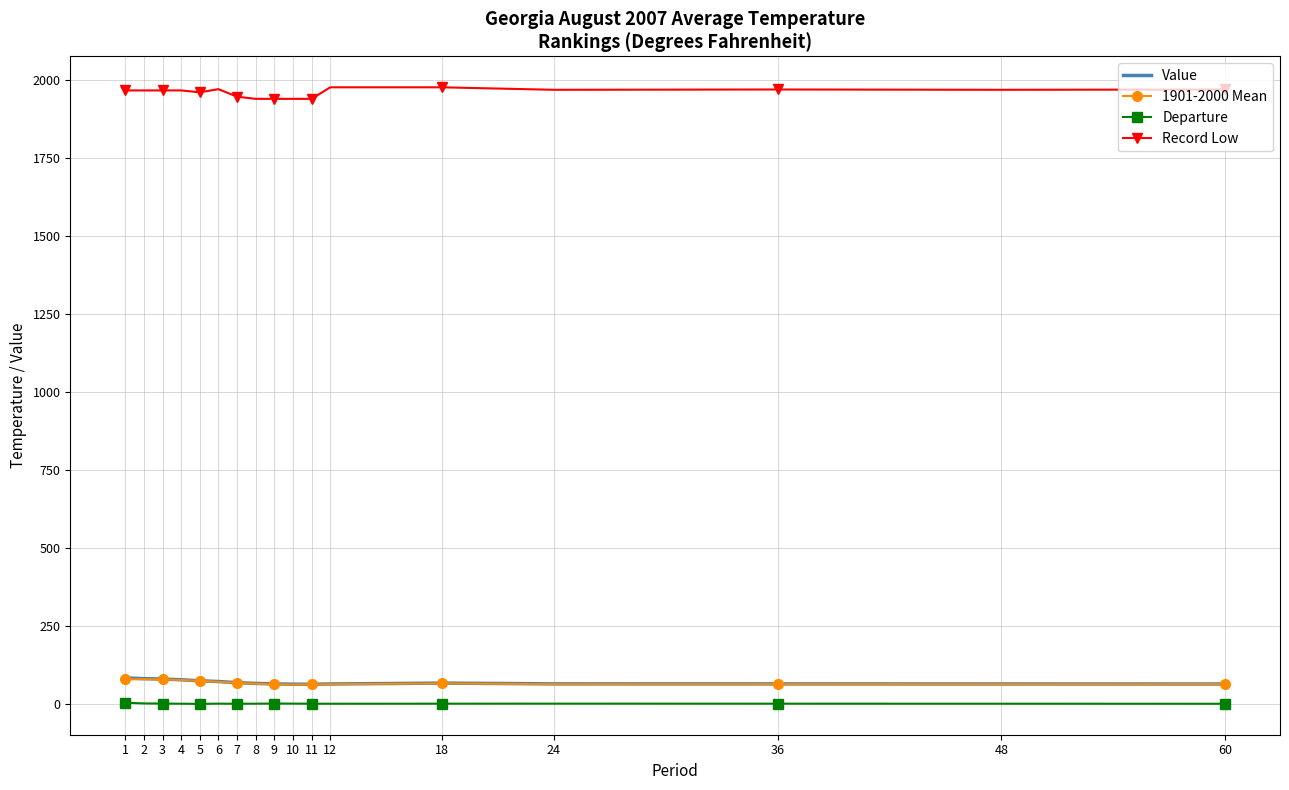

True or false: Value and 1901-2000 Mean cross at least once.

False